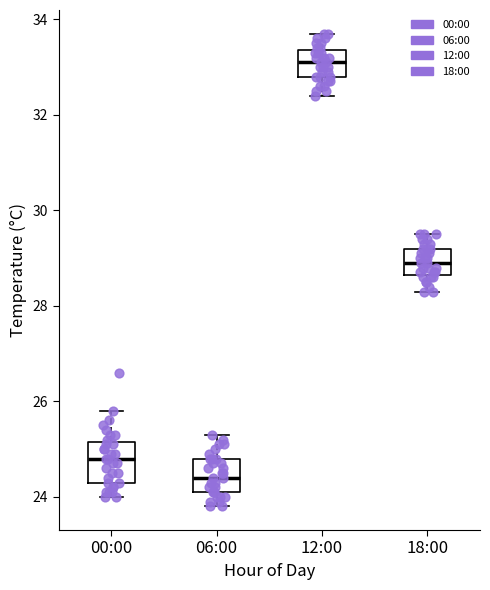

Which box's median line is the highest?

12:00